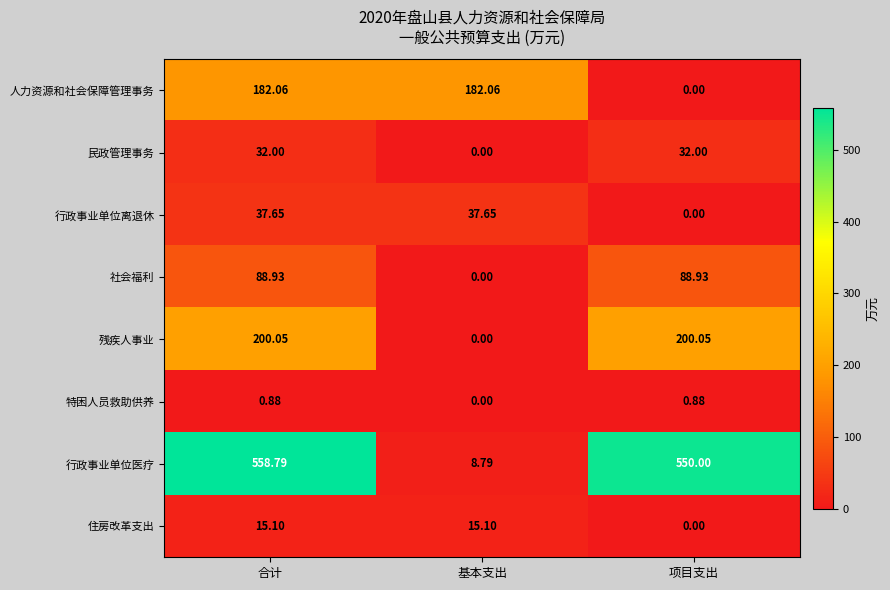

What is the spread (max minus min) of values at 合计?

557.9